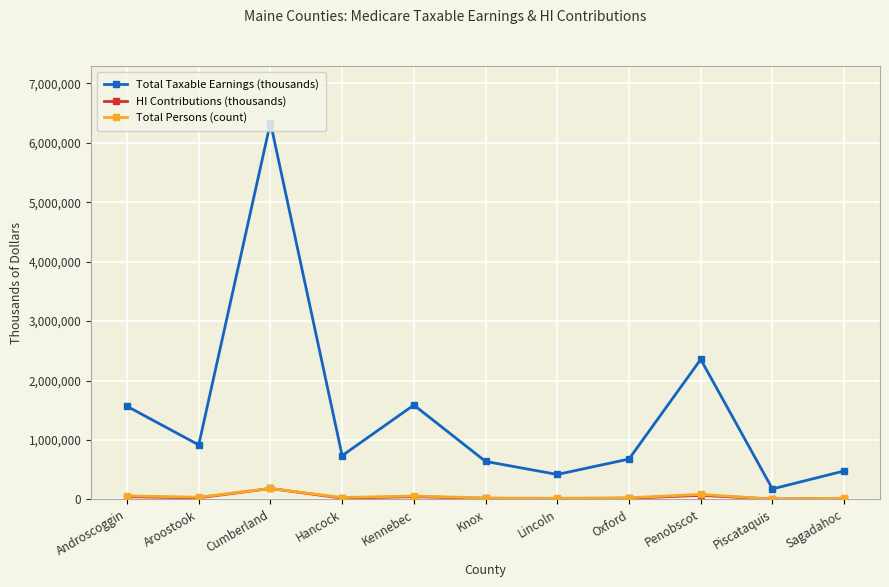

Which series has the largest total across all categories?

Total Taxable Earnings (thousands)